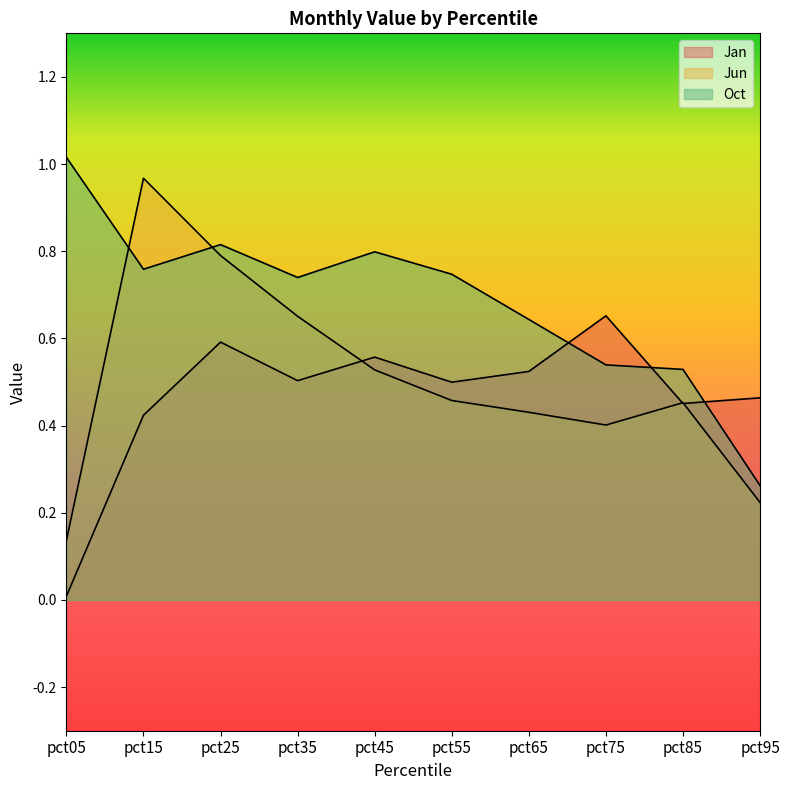

What is the greatest value displayed?

1.0